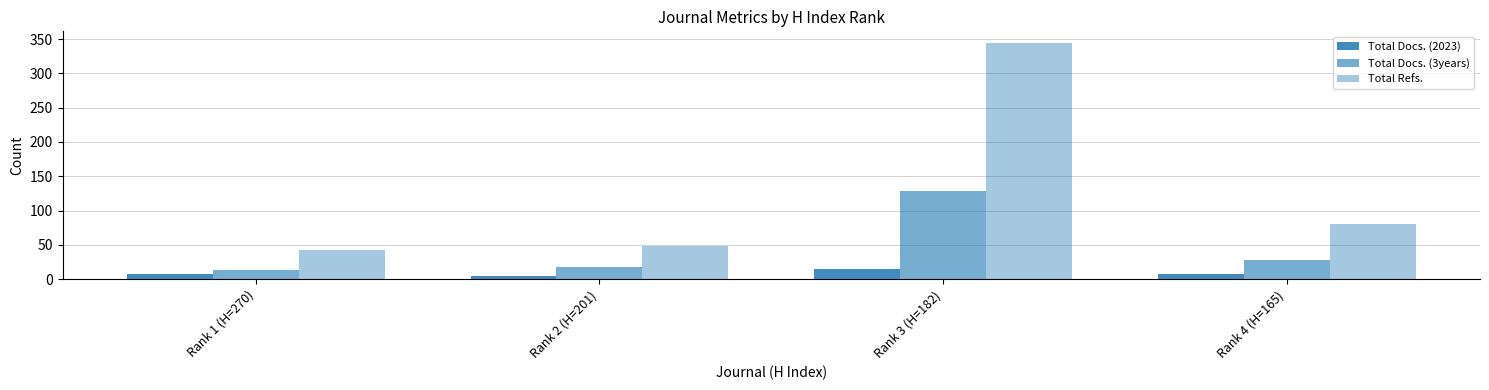

Are the bars horizontal?

No